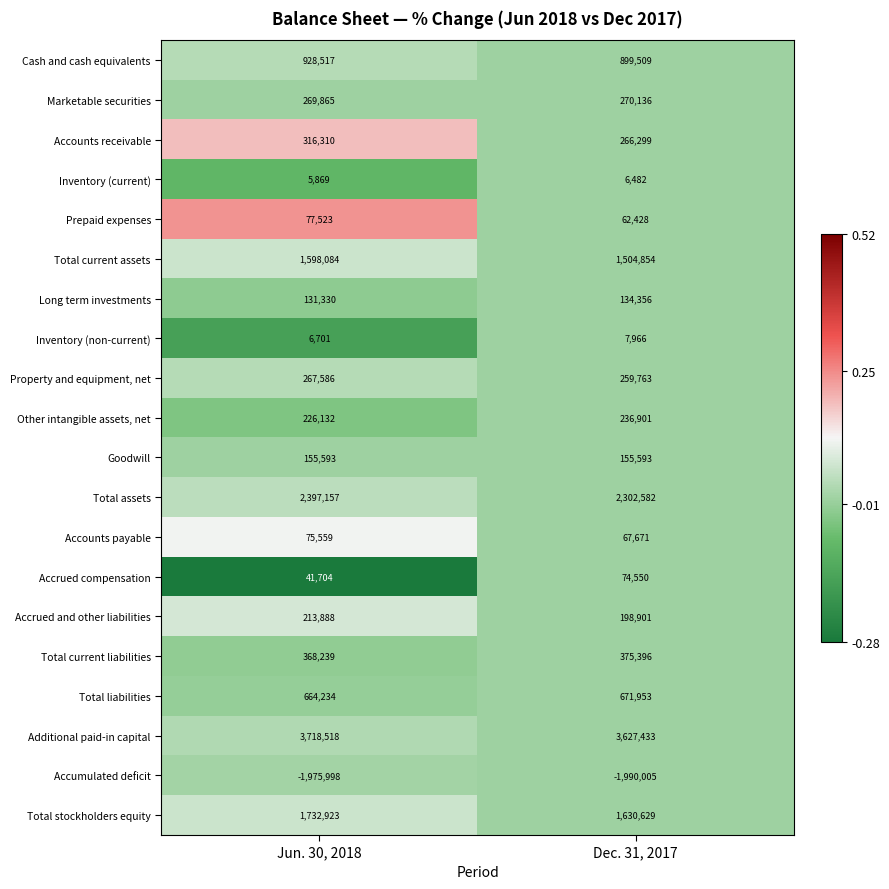

Which series has the largest total across all categories?

Additional paid-in capital